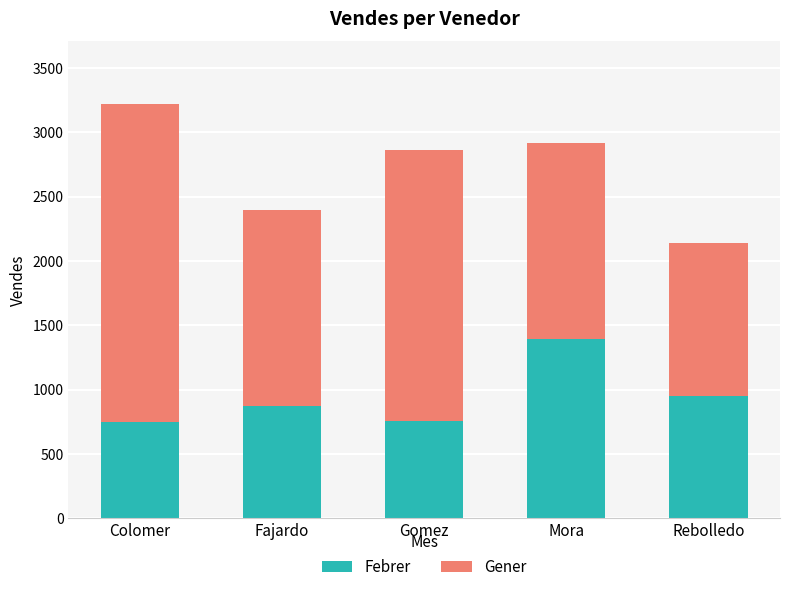

At which category is the sum across all series the highest?

Colomer